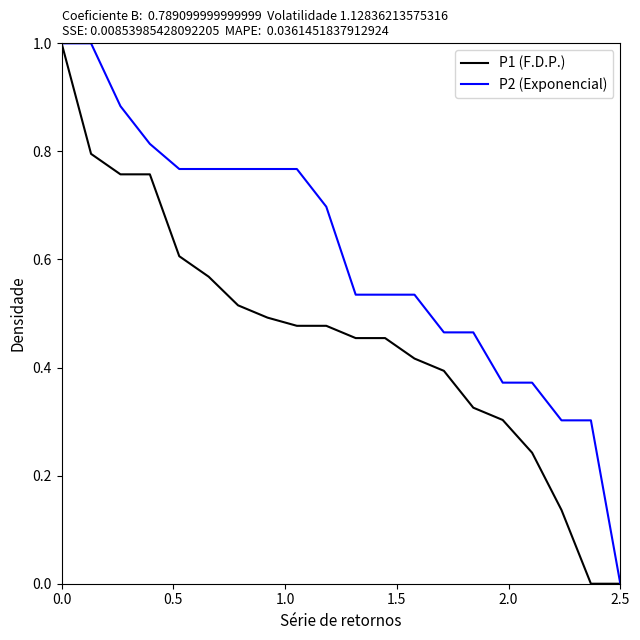

What is the maximum value shown in the chart?

1.0